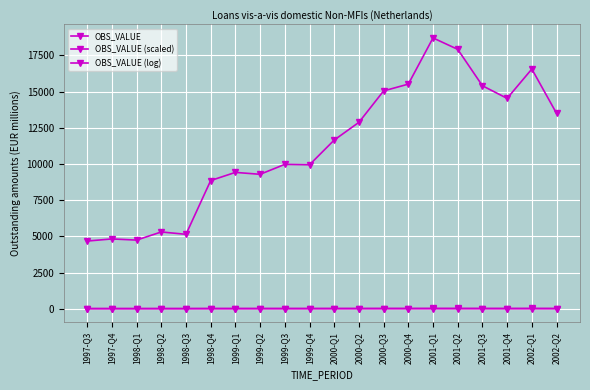

What is the difference between the maximum and minimum values in the OBS_VALUE (scaled) series?

4.7